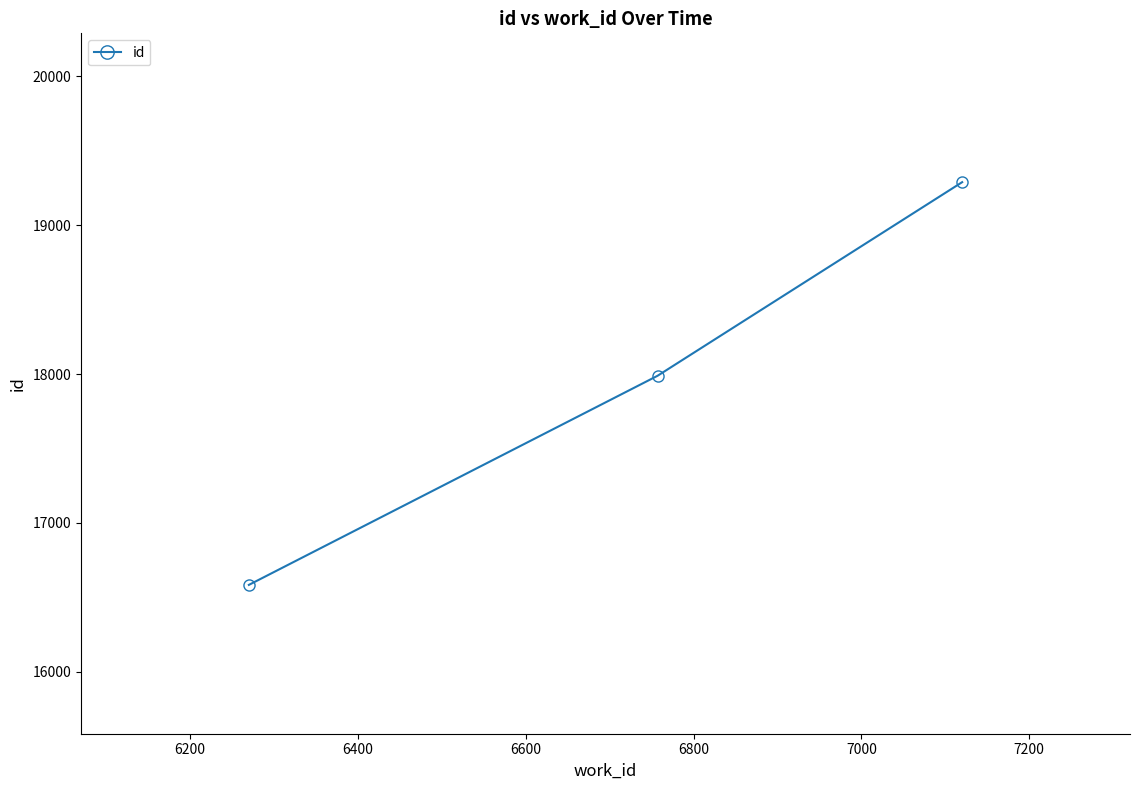

Does the chart have visible grid lines?

No